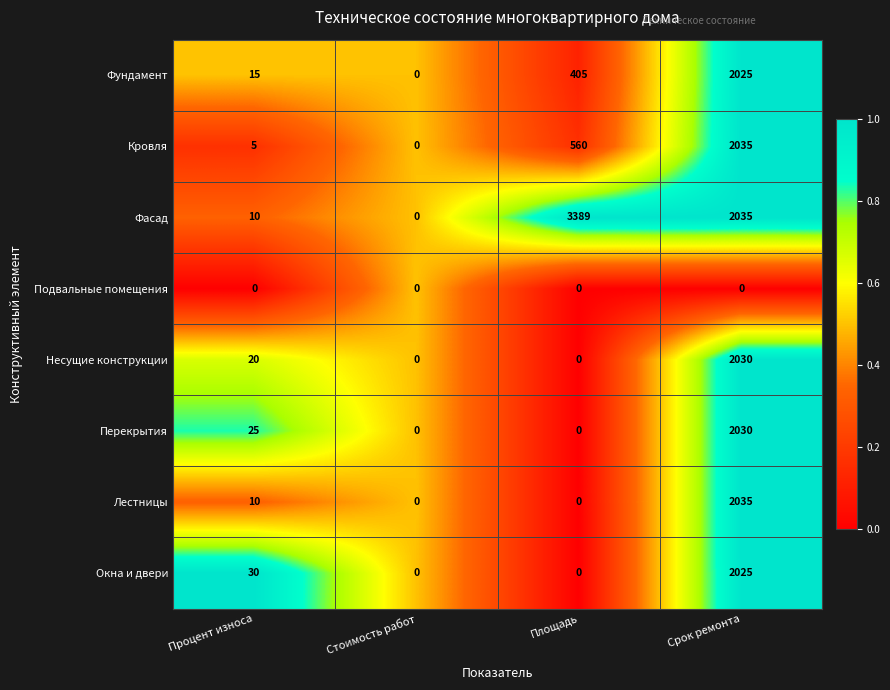

What is the approximate value of Окна и двери at Срок ремонта?

2025